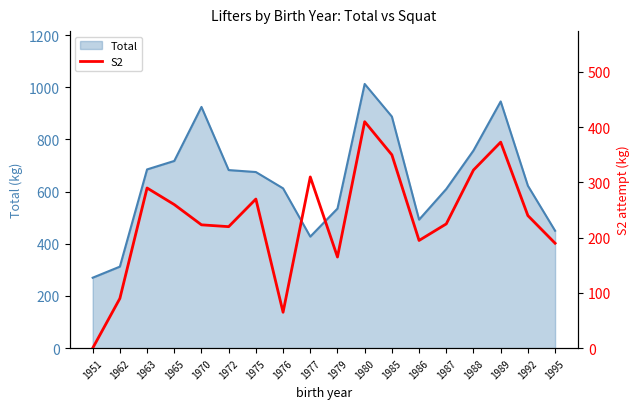

Which has a higher value, 1951 or 1988?

1988